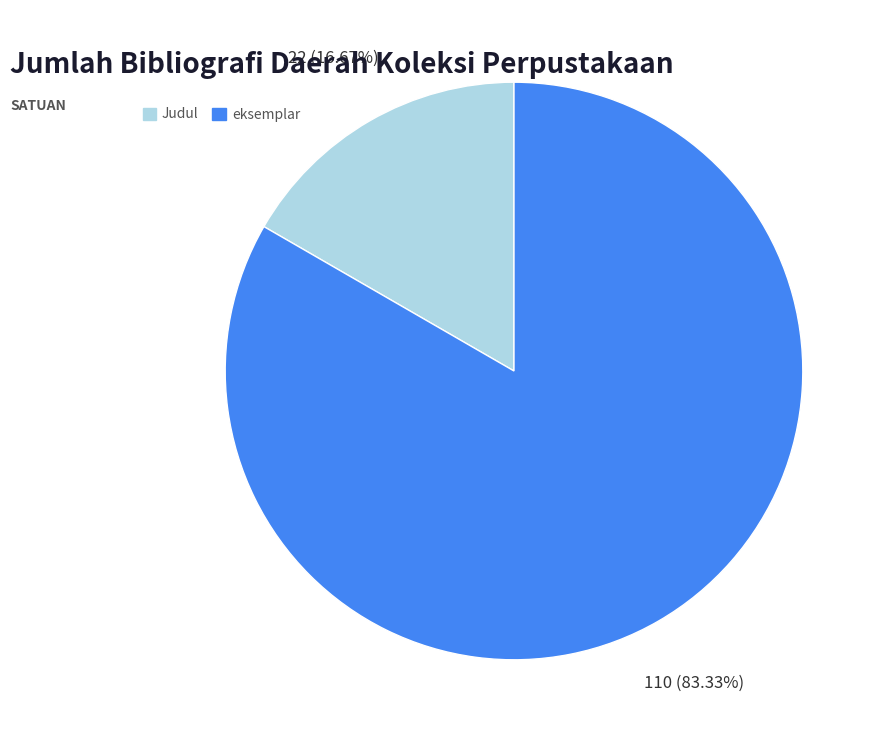

Count the number of slices in the pie.

2